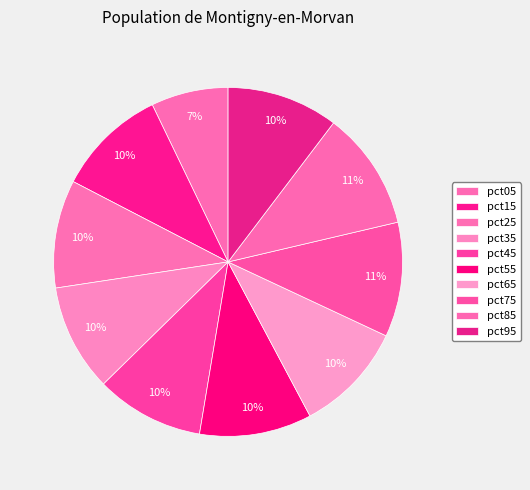

To the nearest percent, what portion does pct55 represent?

10%